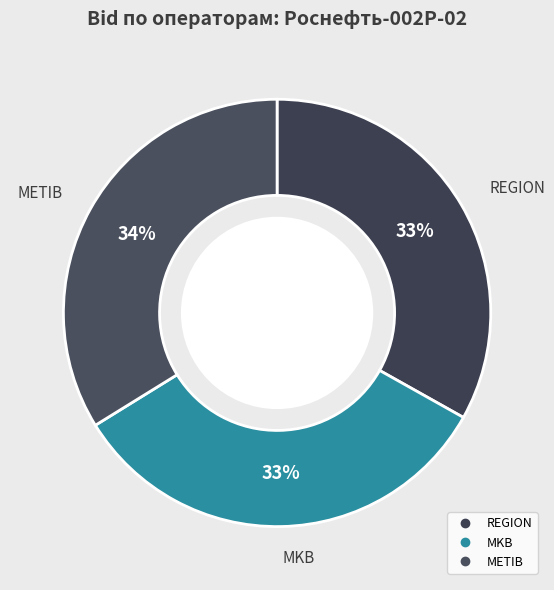

Does METIB account for over 50% of the chart?

No